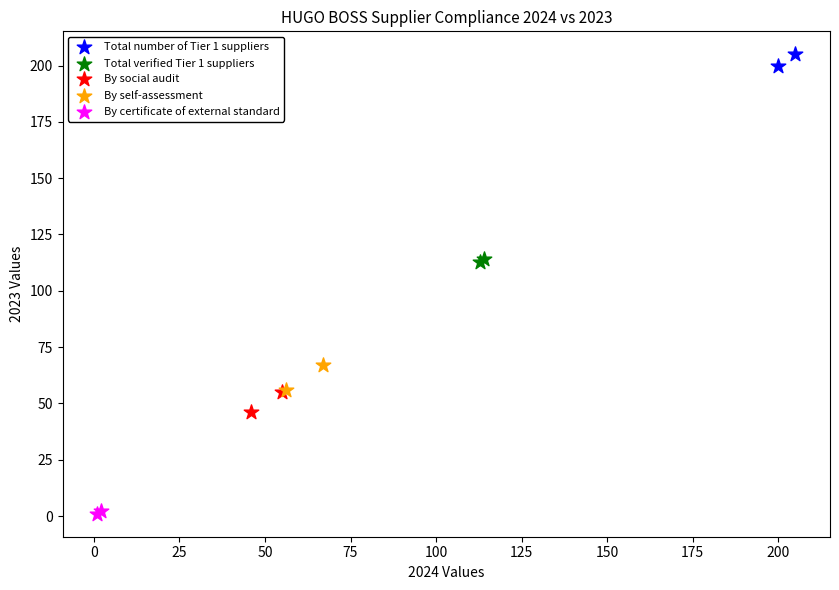

Which series reaches the minimum Y coordinate?

By certificate of external standard